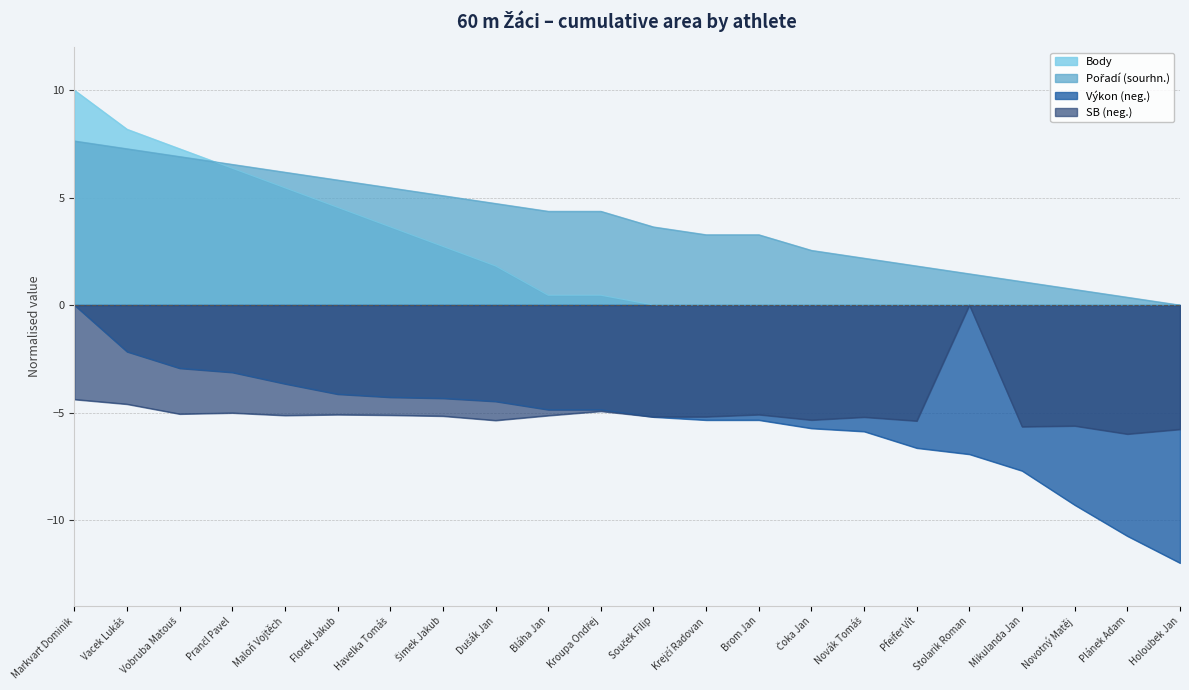

Between Prančl Pavel and Pfeifer Vít, which series saw the biggest shift?

Body